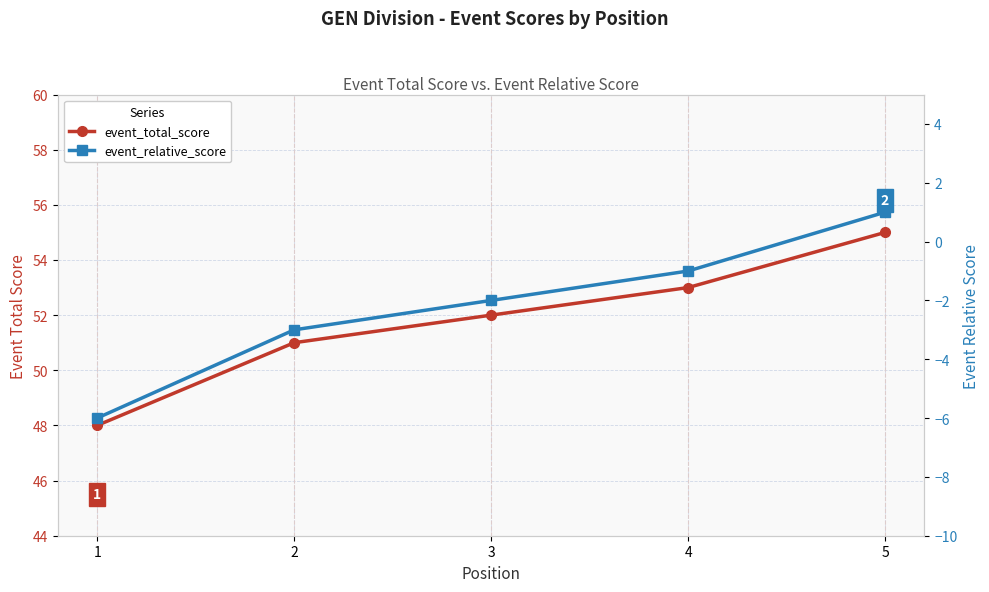

At which category is the sum across all series the highest?

5